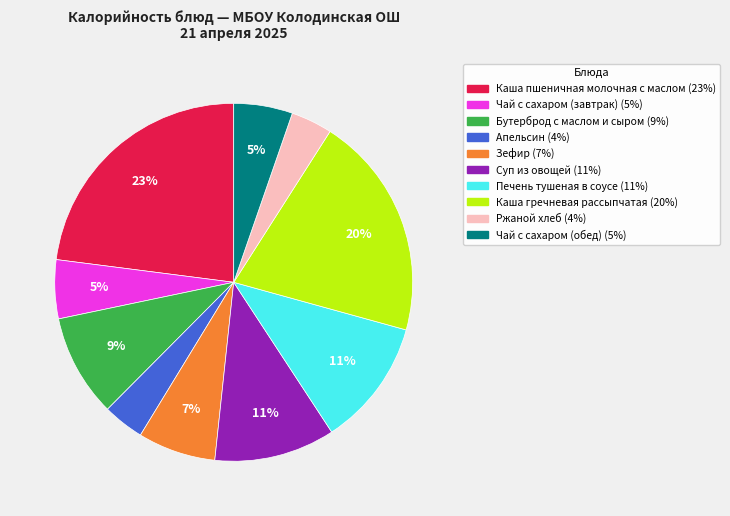

To the nearest percent, what percentage of the pie is Каша пшеничная молочная с маслом?

23%